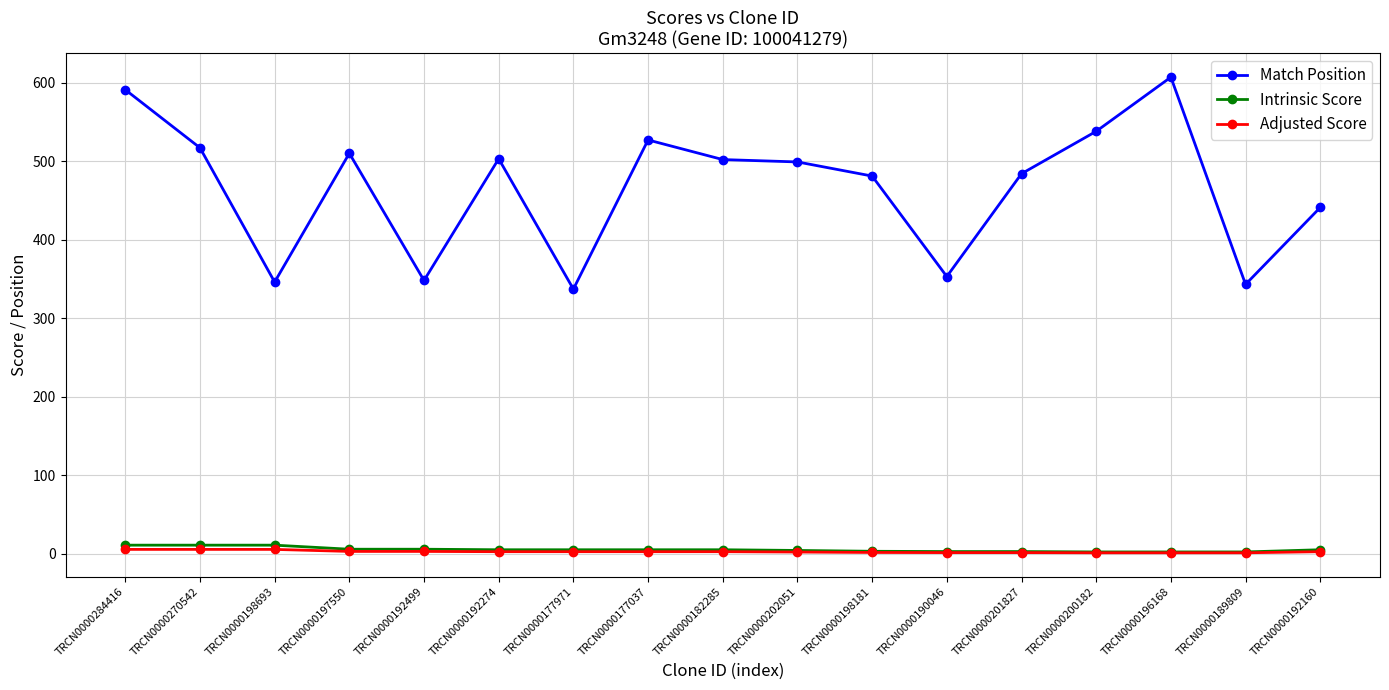

The Match Position series shows 591.0 at TRCN0000284416. True or false?

True